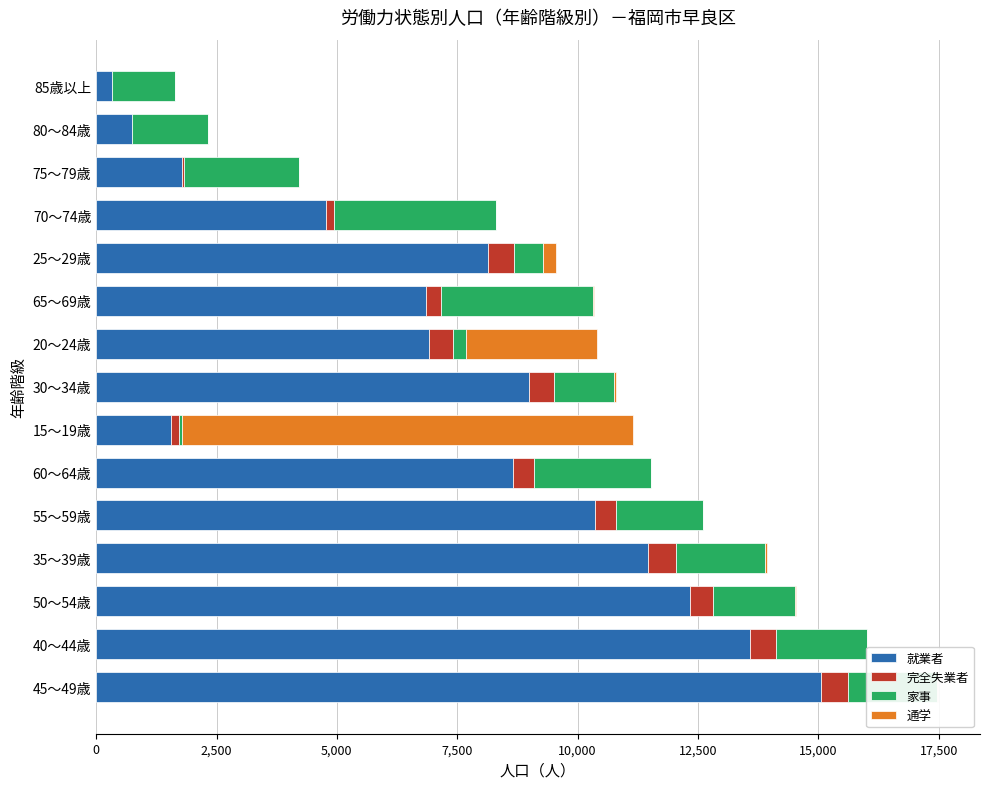

What is the highest value of the 就業者 series?

15053